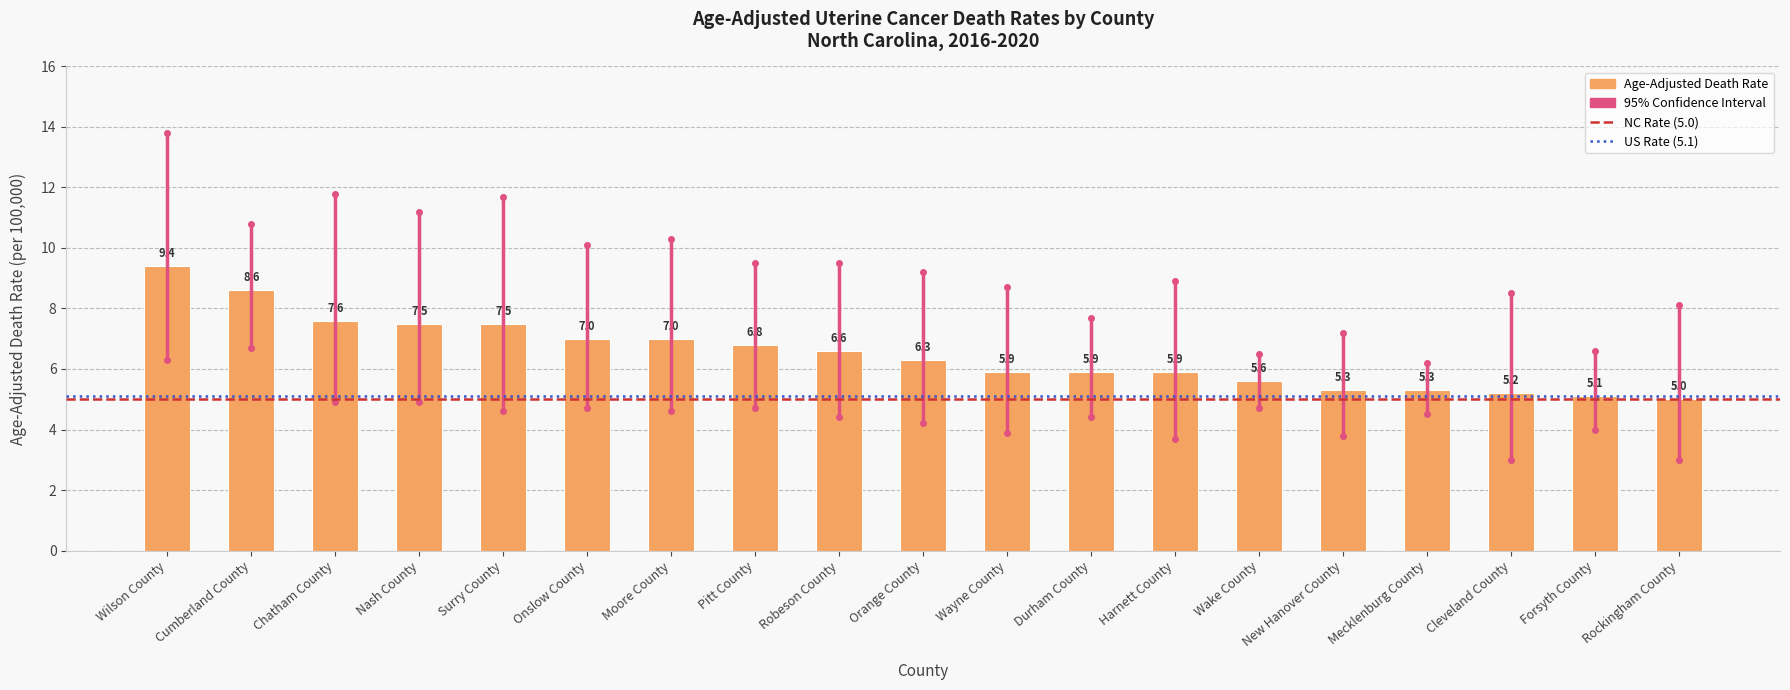

What is the difference between the maximum and second lowest values?

4.3